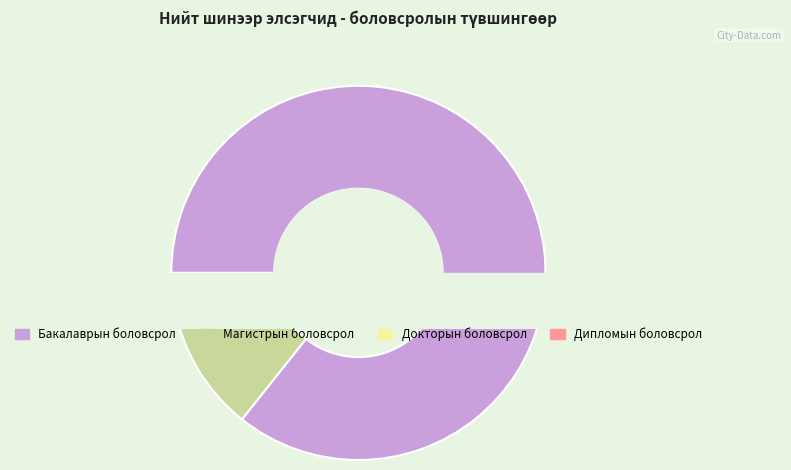

What percentage is the Докторын боловсрол slice, to the nearest percent?

1%